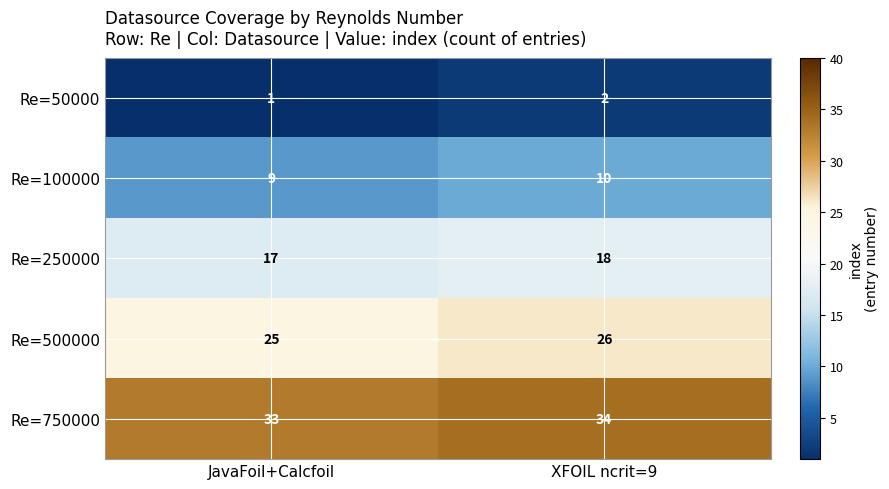

What is the sum of all Re=100000 values?

19